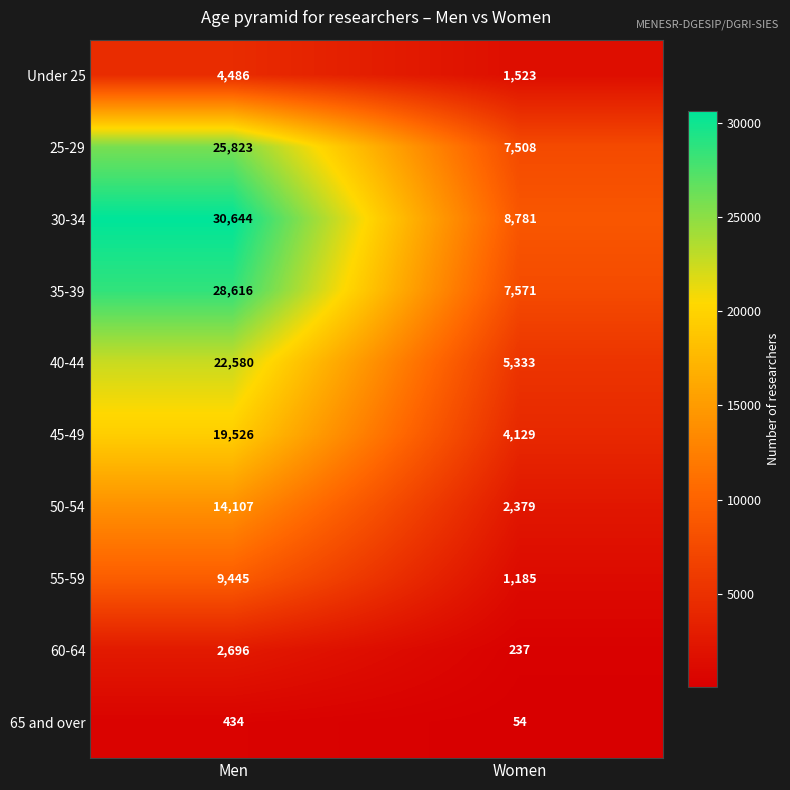

Which series has the largest total across all categories?

30-34